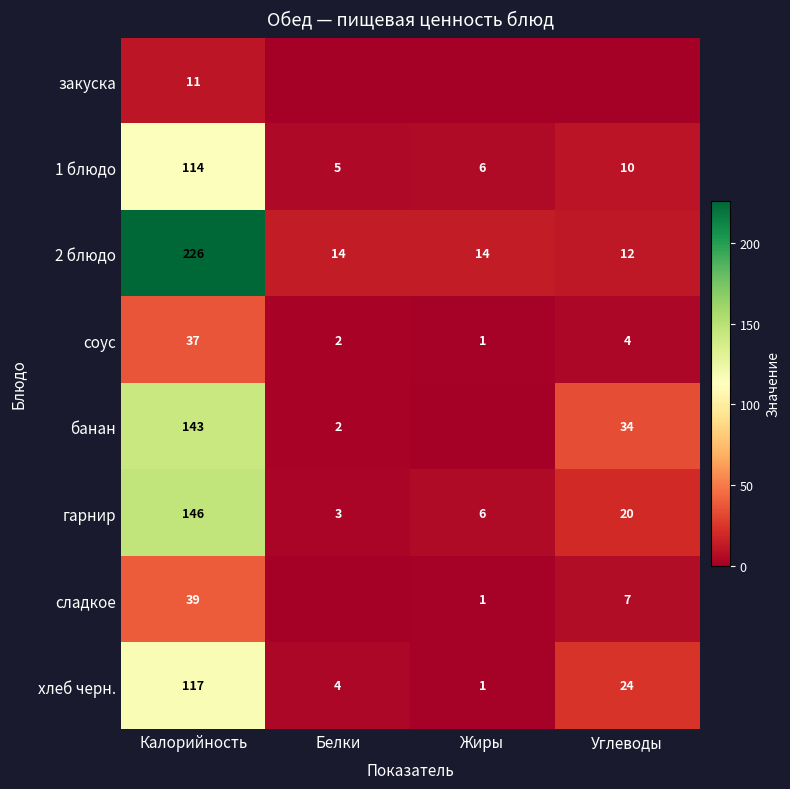

What is the difference between the highest and lowest values at Белки?

14